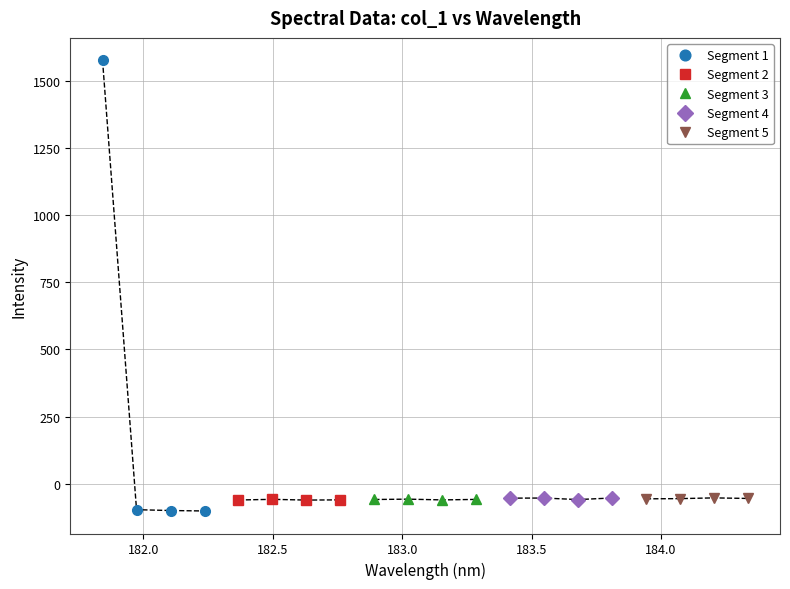

True or false: Segment 3 has more than 0 interior local peaks.

True